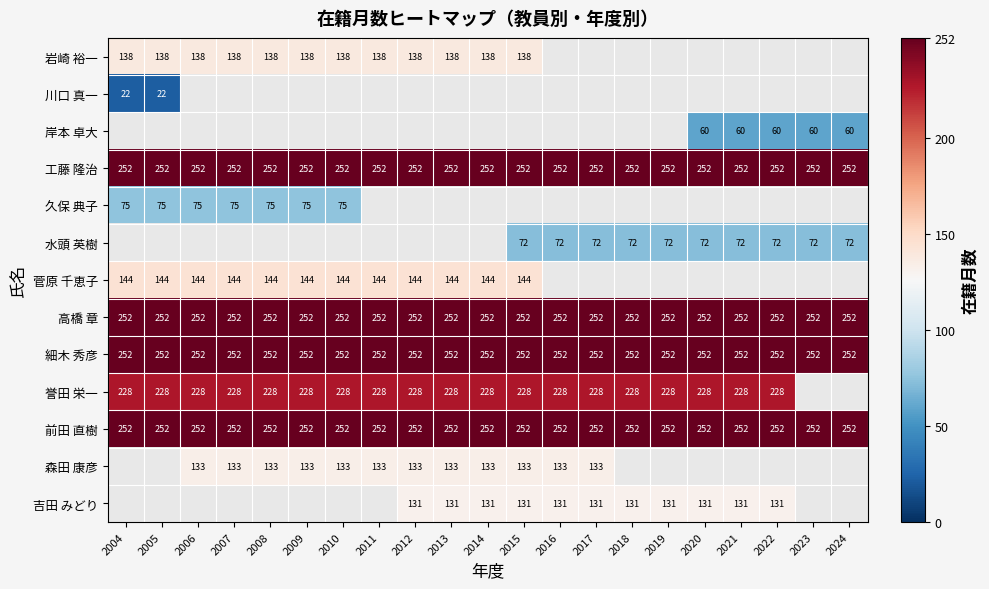

What is the approximate value of 工藤 隆治 at 2017?

252